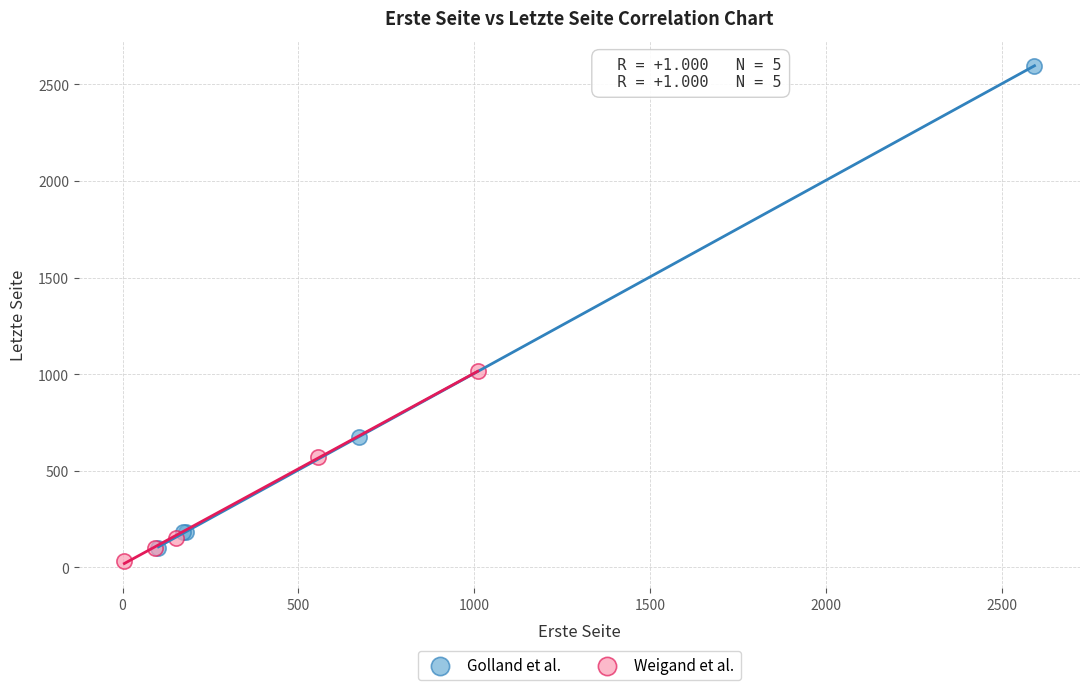

Which series has the largest Y range (max minus min)?

Golland et al.